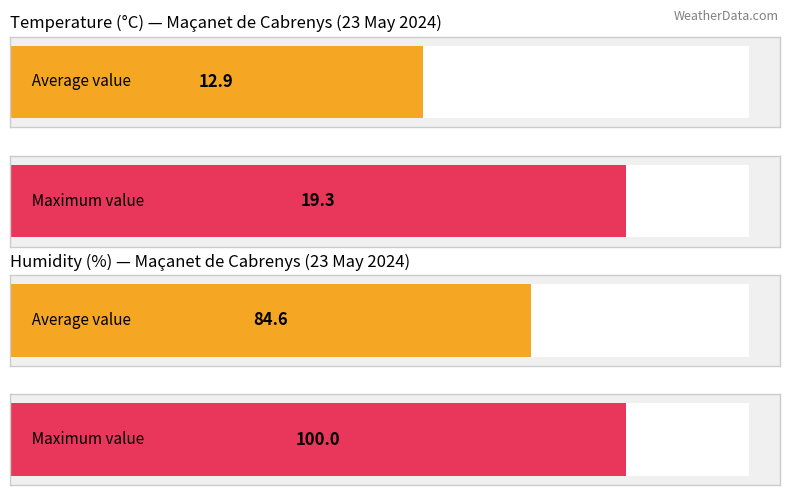

Which series has the widest spread of values?

Humidity (%)